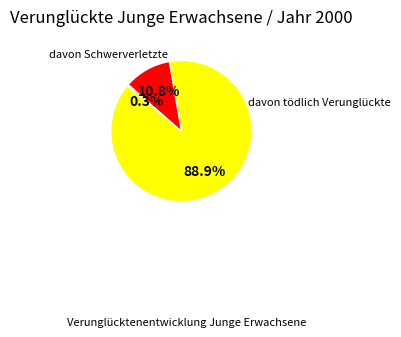

Is there any slice that represents more than half of the pie?

Yes